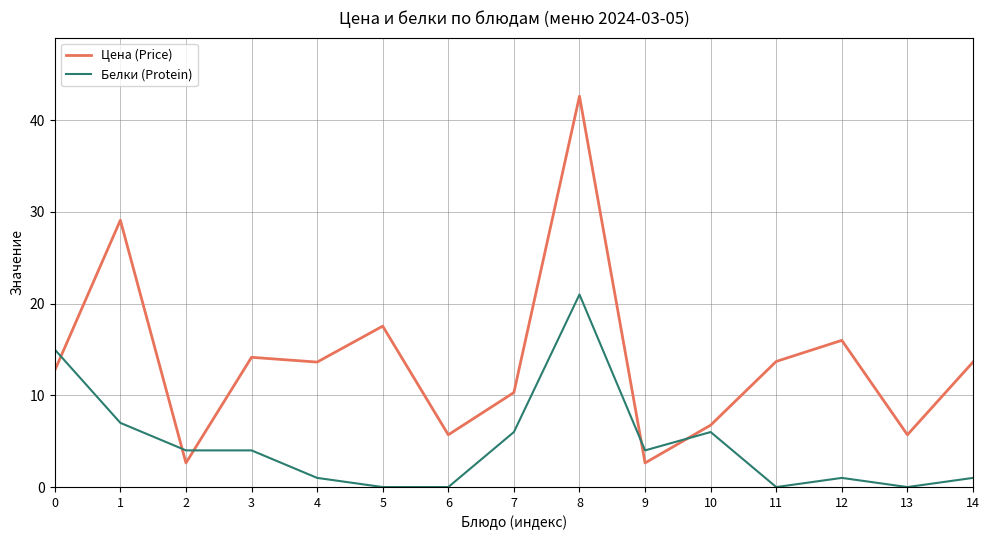

What is the difference between the maximum and minimum values in the Цена (Price) series?

40.0